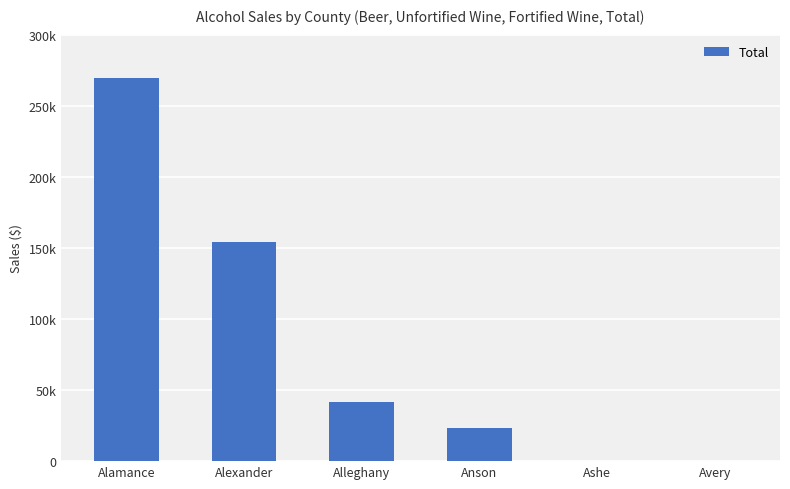

Rank the categories by value from lowest to highest.

Ashe, Avery, Anson, Alleghany, Alexander, Alamance